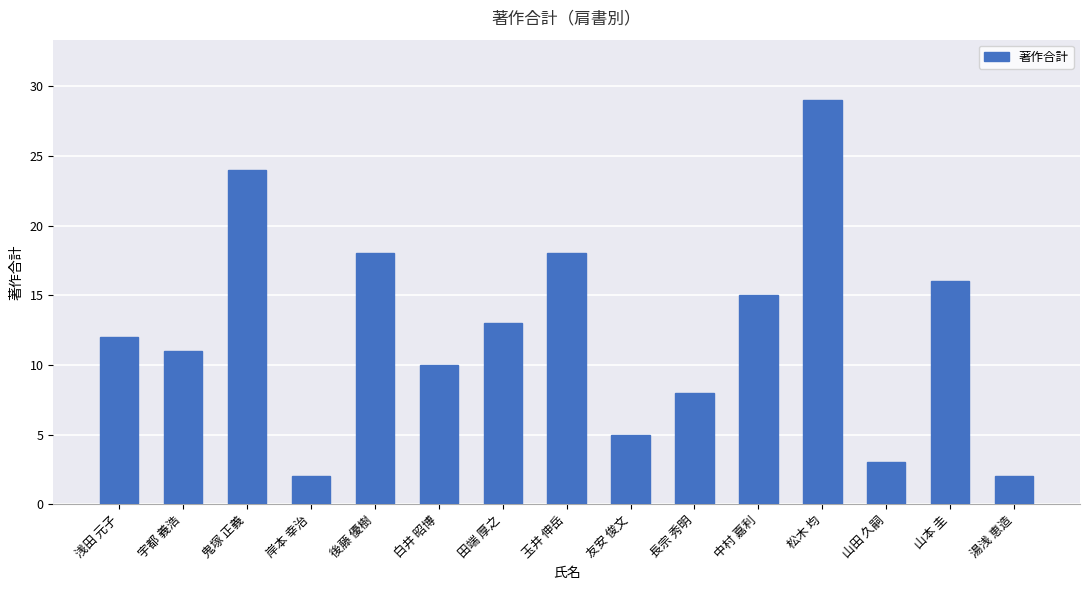

What position from the right is 山本 圭?

2